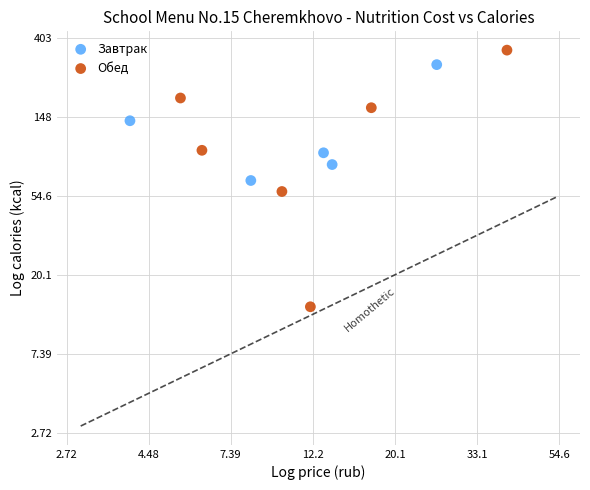

What are all the series names shown in the legend?

Завтрак, Обед